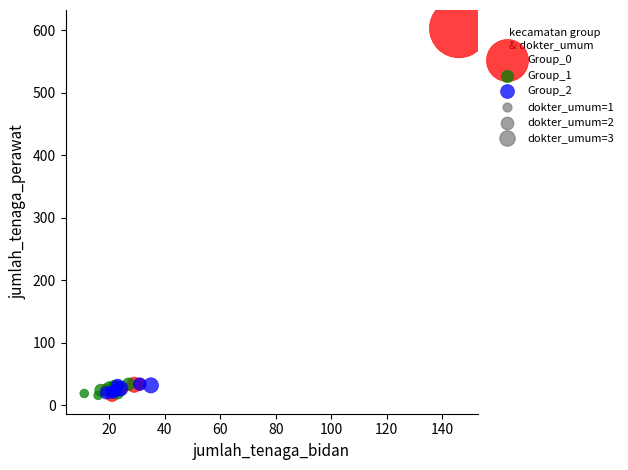

Which series has the widest spread of Y values?

Group_0